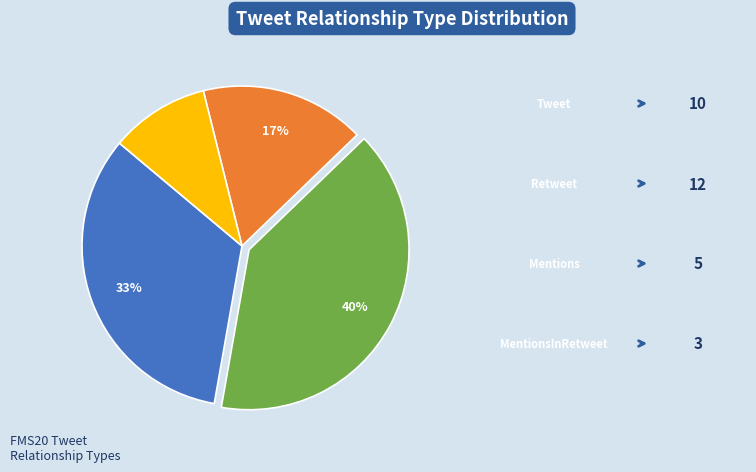

To the nearest percent, what is the difference between the largest and smallest slice percentages?

30%